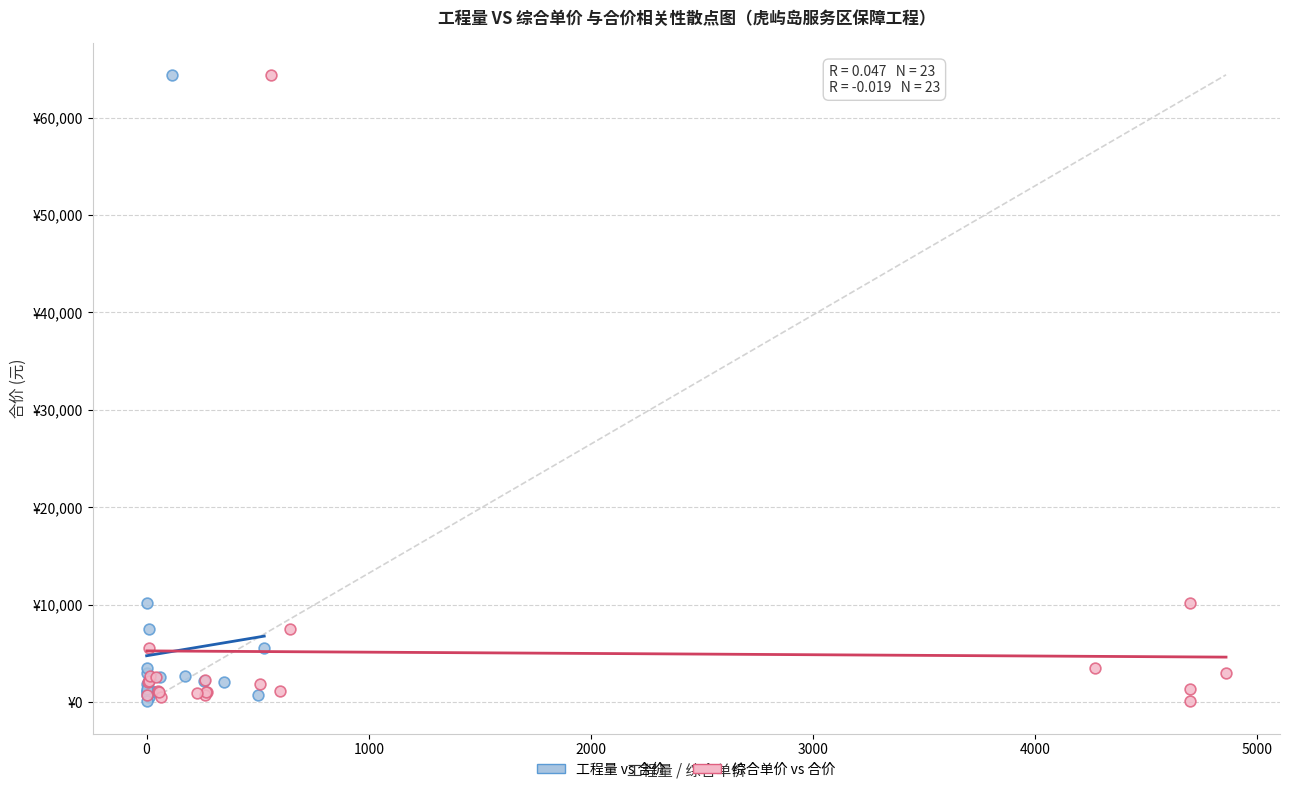

What are all the series names shown in the legend?

工程量 vs 合价, 综合单价 vs 合价